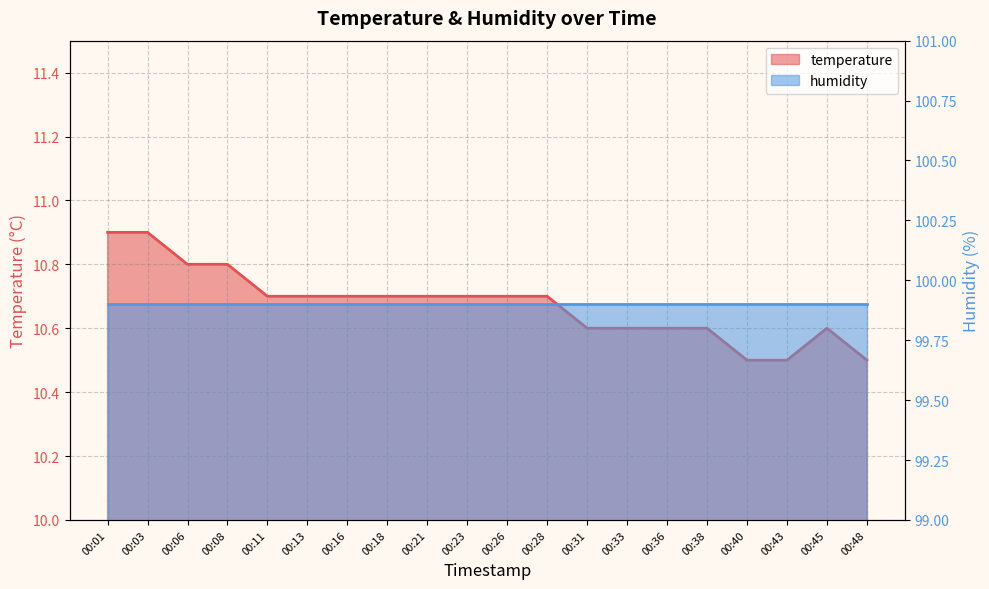

Does the chart display data point markers on the line(s)?

No